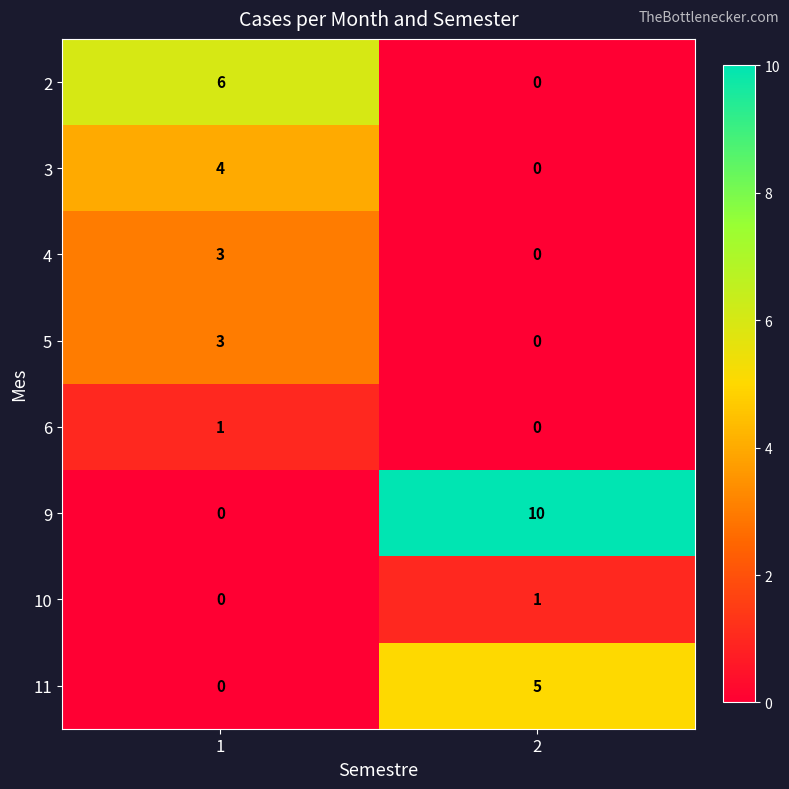

The 3 series shows -2 at 2. True or false?

False